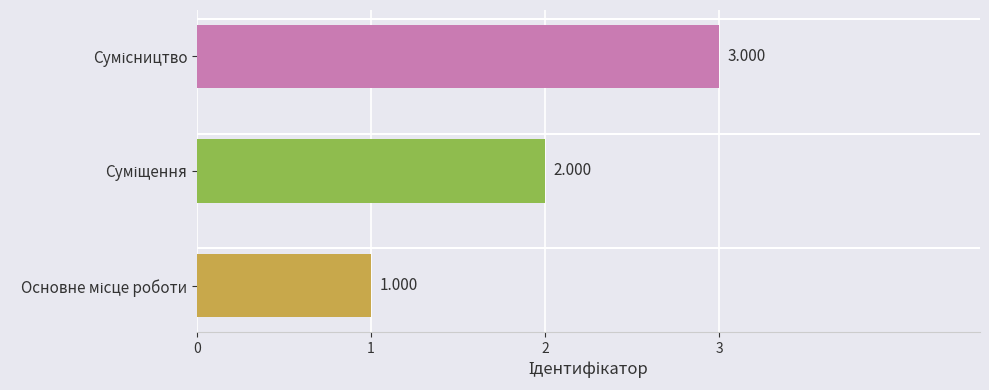

What is the average value?

2